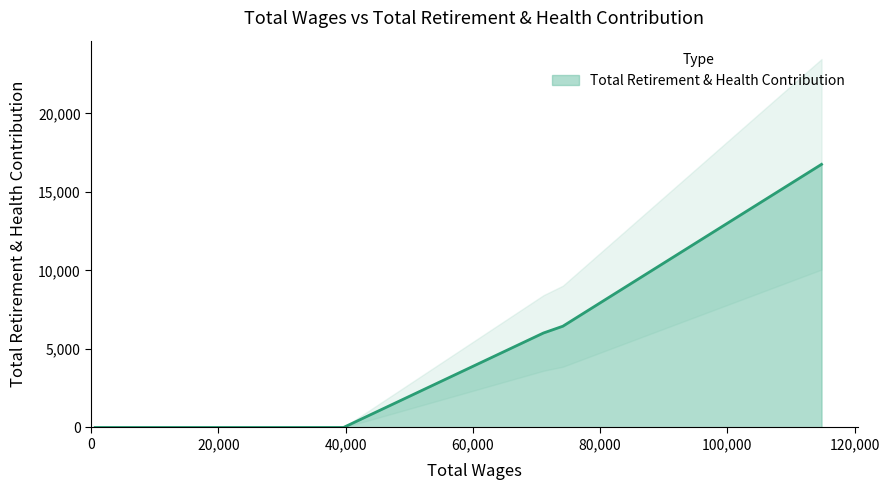

Reading left to right, extract all data points from this chart.

114814.57=16757.9	74153.1=6449.0	71096.16=6015.8	39670.13=0.0	633.35=0.0